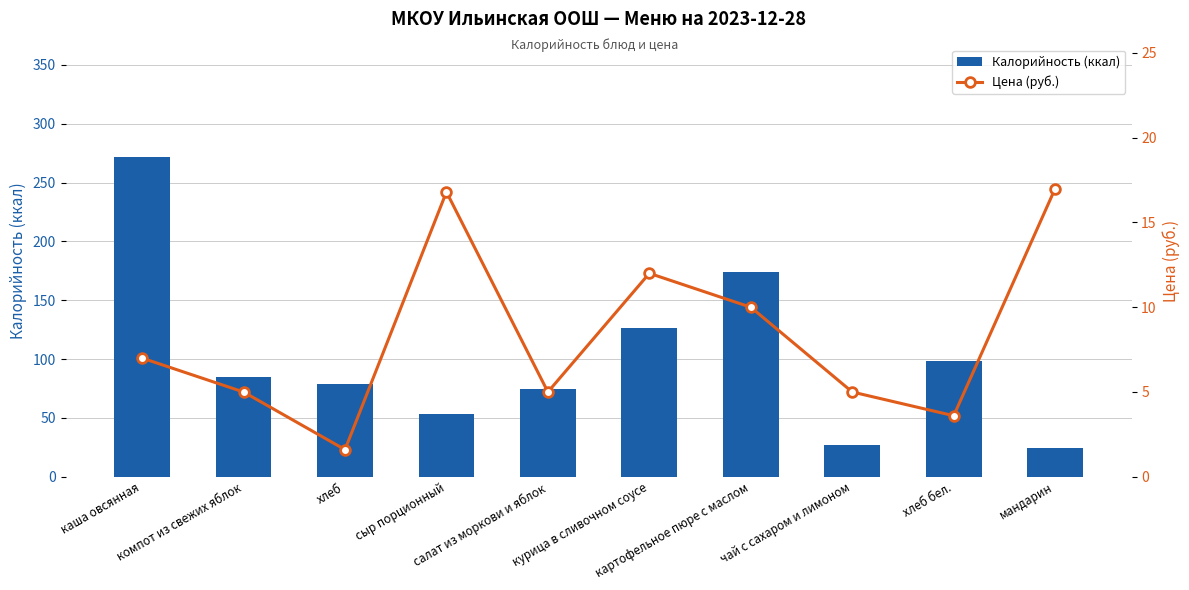

What is the average value of the Цена (руб.) series?

8.3